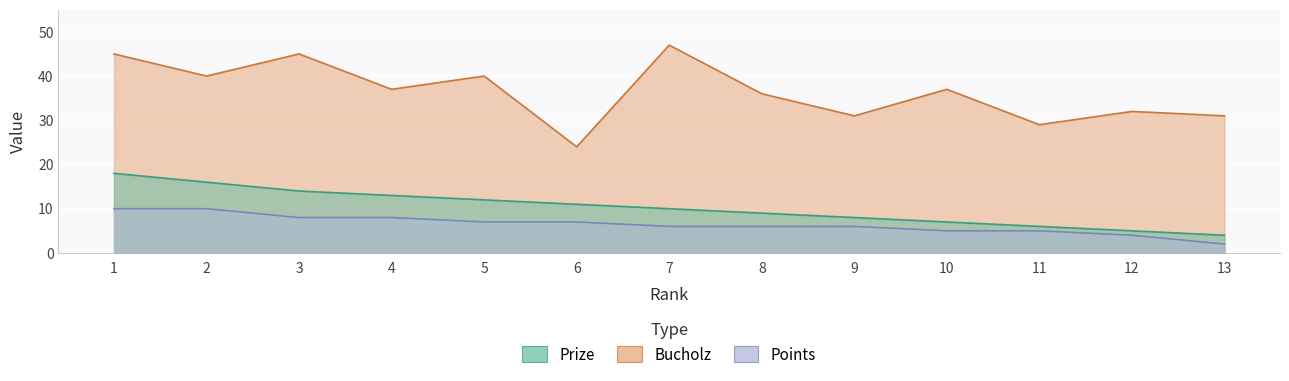

Reading left to right, what are all the values shown in this chart?

Prize: 1=18	2=16	3=14	4=13	5=12	6=11	7=10	8=9	9=8	10=7	11=6	12=5	13=4
Bucholz: 1=45	2=40	3=45	4=37	5=40	6=24	7=47	8=36	9=31	10=37	11=29	12=32	13=31
Points: 1=10	2=10	3=8	4=8	5=7	6=7	7=6	8=6	9=6	10=5	11=5	12=4	13=2